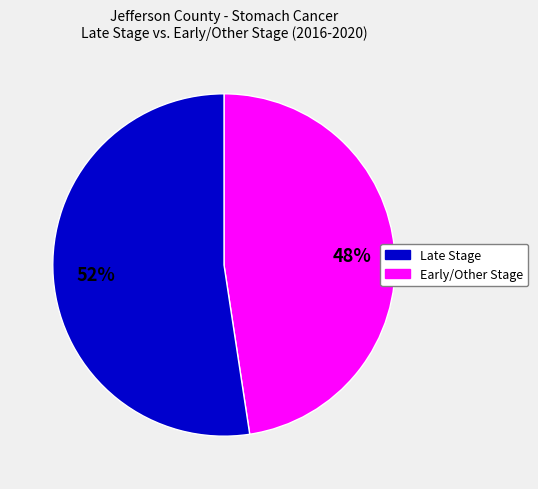

To the nearest percent, what is the average slice percentage?

50%